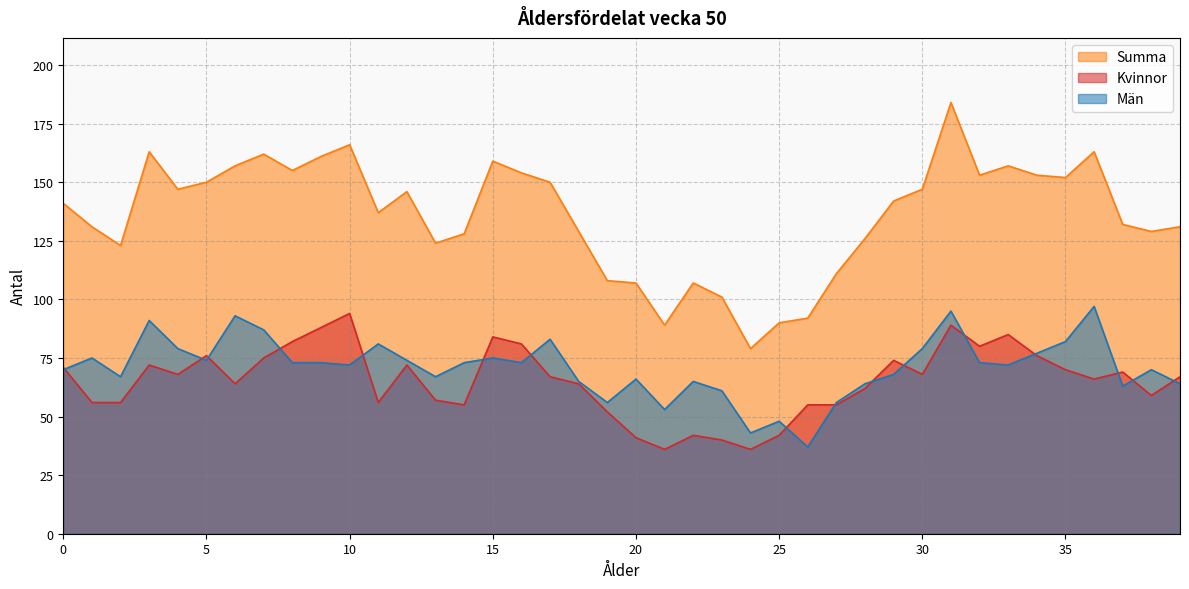

Does the chart display data point markers on the line(s)?

No